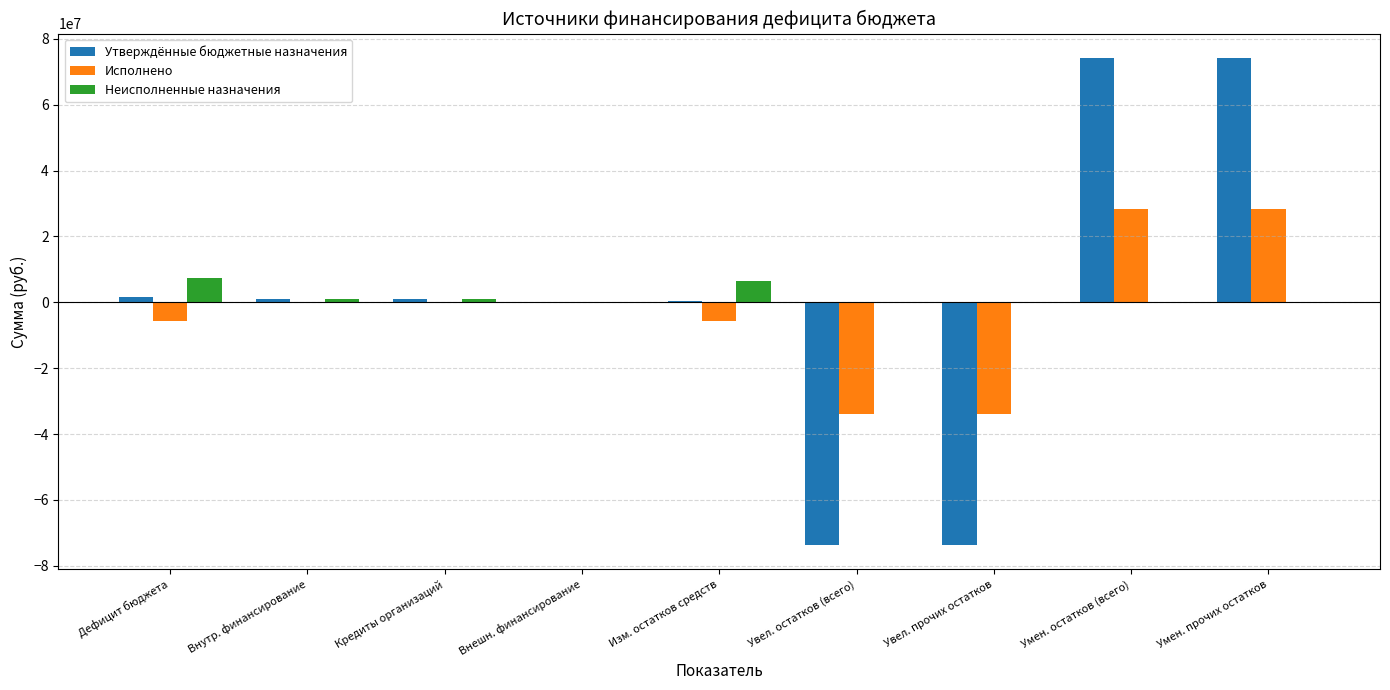

What are all the series names shown in the legend?

Утверждённые бюджетные назначения, Исполнено, Неисполненные назначения